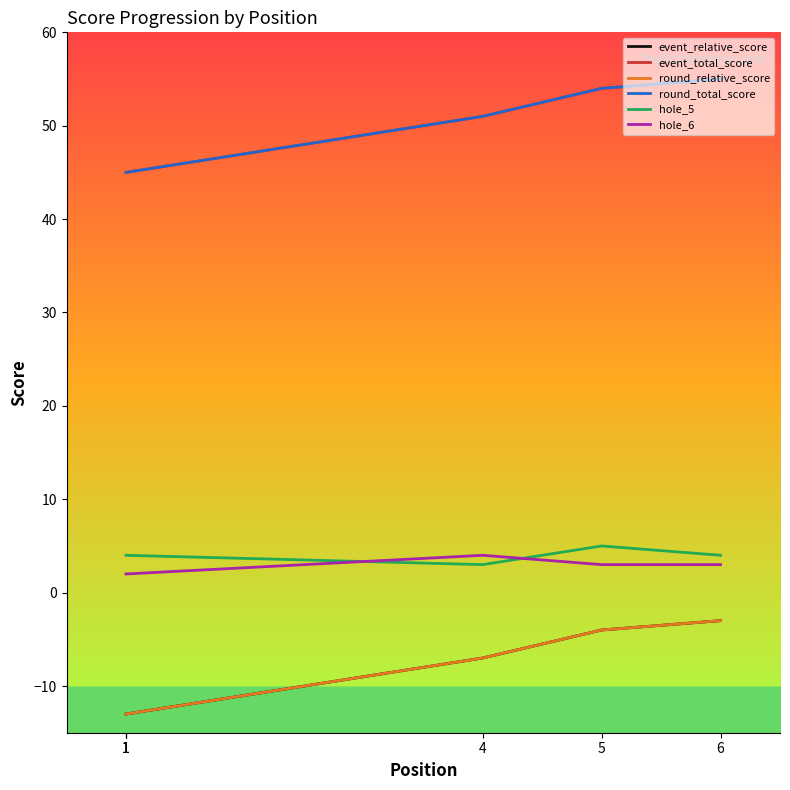

List the series in order of their peak value, highest first.

event_total_score, round_total_score, hole_5, hole_6, event_relative_score, round_relative_score